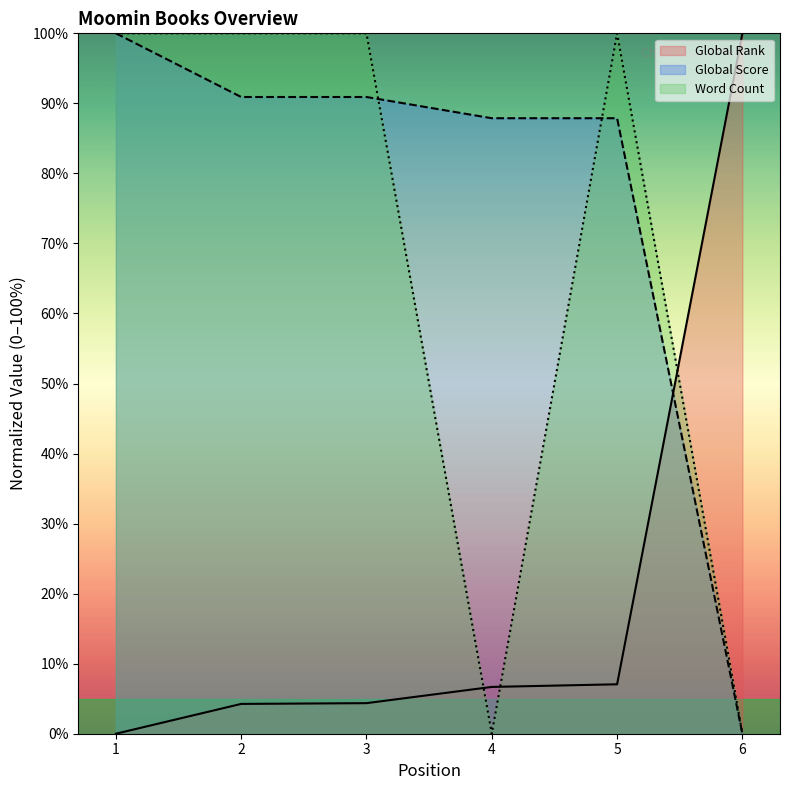

What is the sum of all Global Score values?

457.6